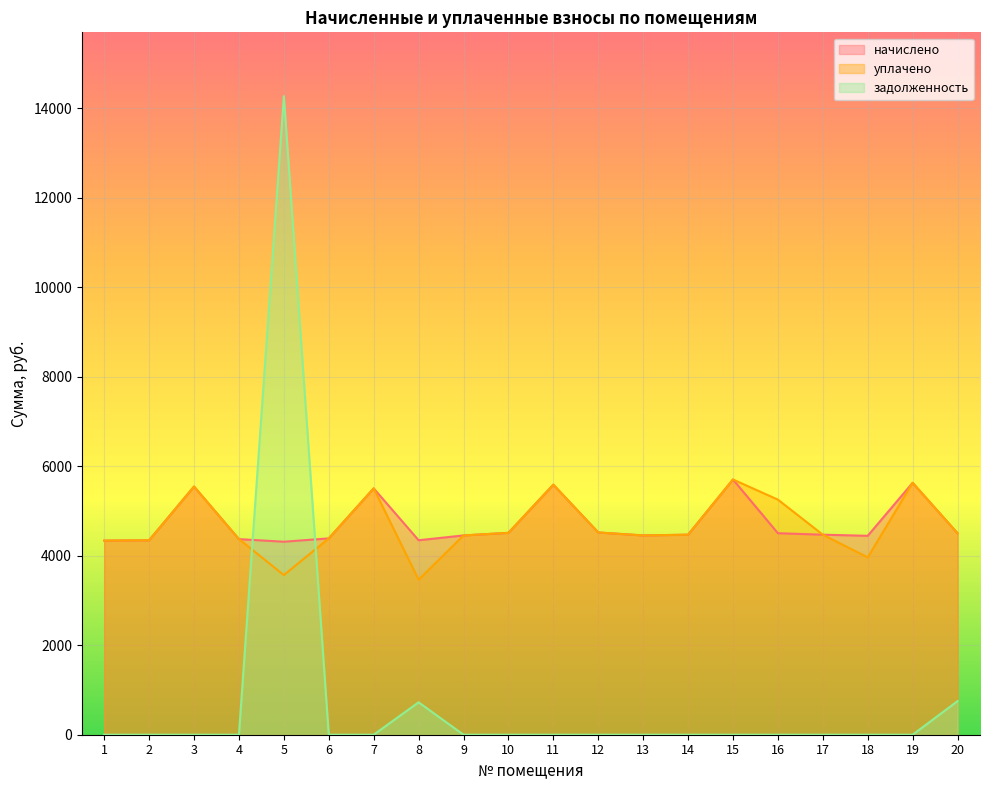

What is the sum of all начислено values?

94425.1